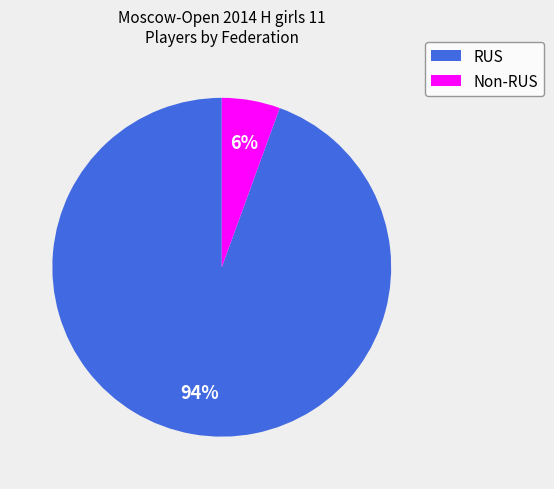

Does any single category account for the majority?

Yes